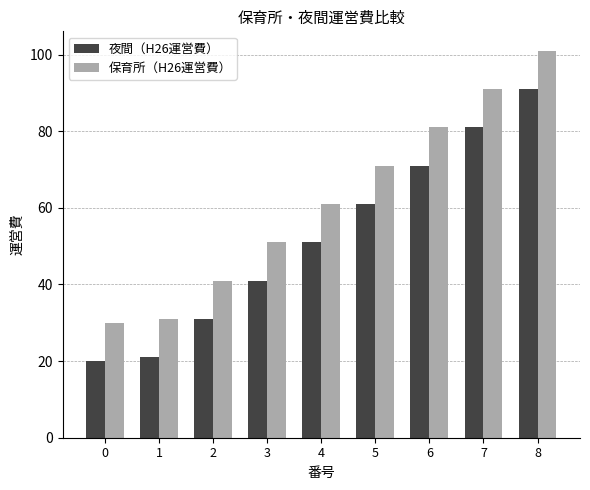

What is the spread (max minus min) of values at 2?

10